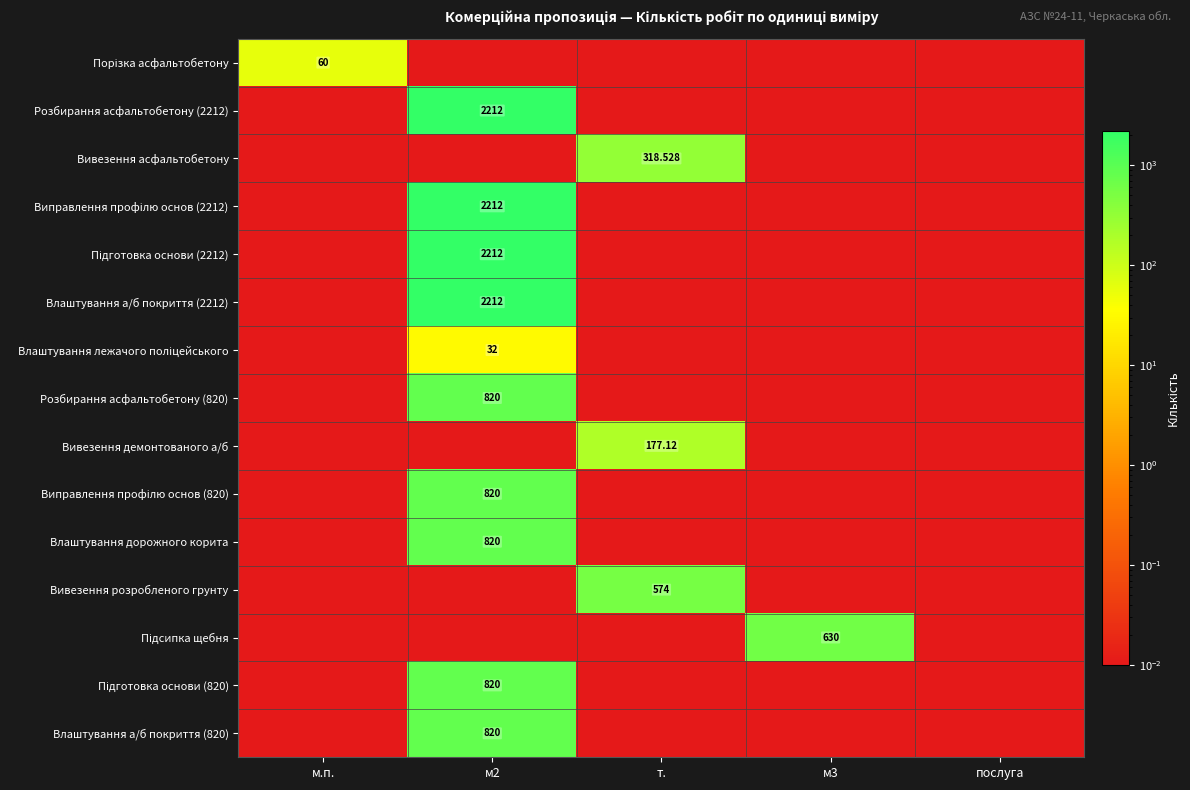

Which category has the lowest value in the Розбирання асфальтобетону (820) series?

м.п.